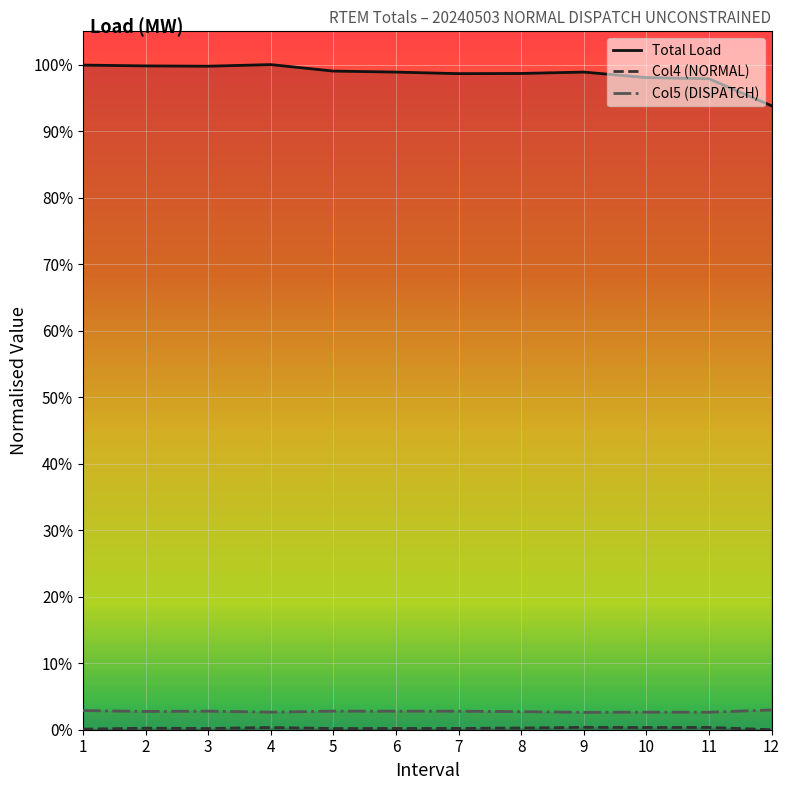

True or false: Total Load and Col5 (DISPATCH) cross at least once.

False